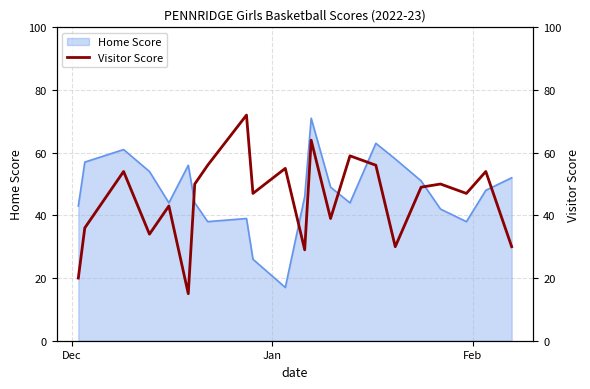

What is the lowest value of the Home Score series?

17